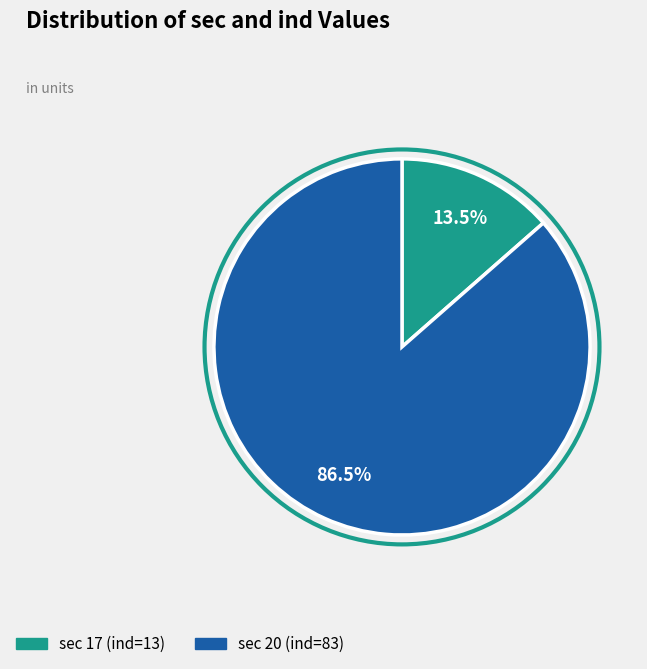

What is the smallest slice in the pie chart?

sec 17